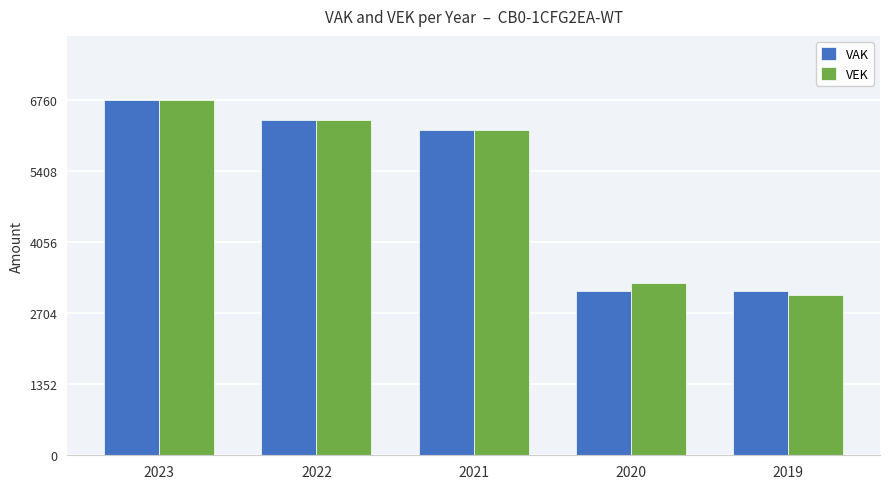

How many distinct data groups are displayed?

2